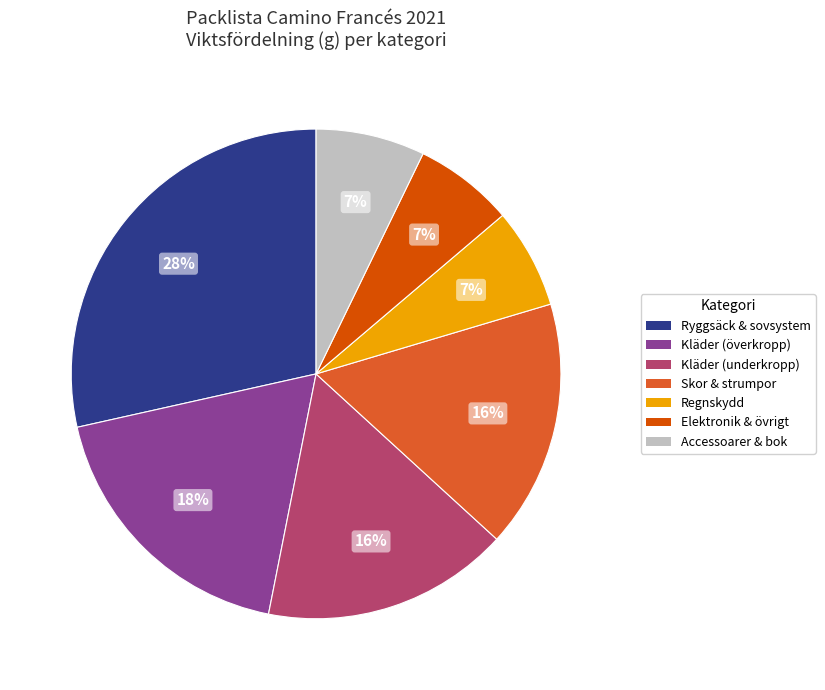

Is there a majority slice in this chart?

No